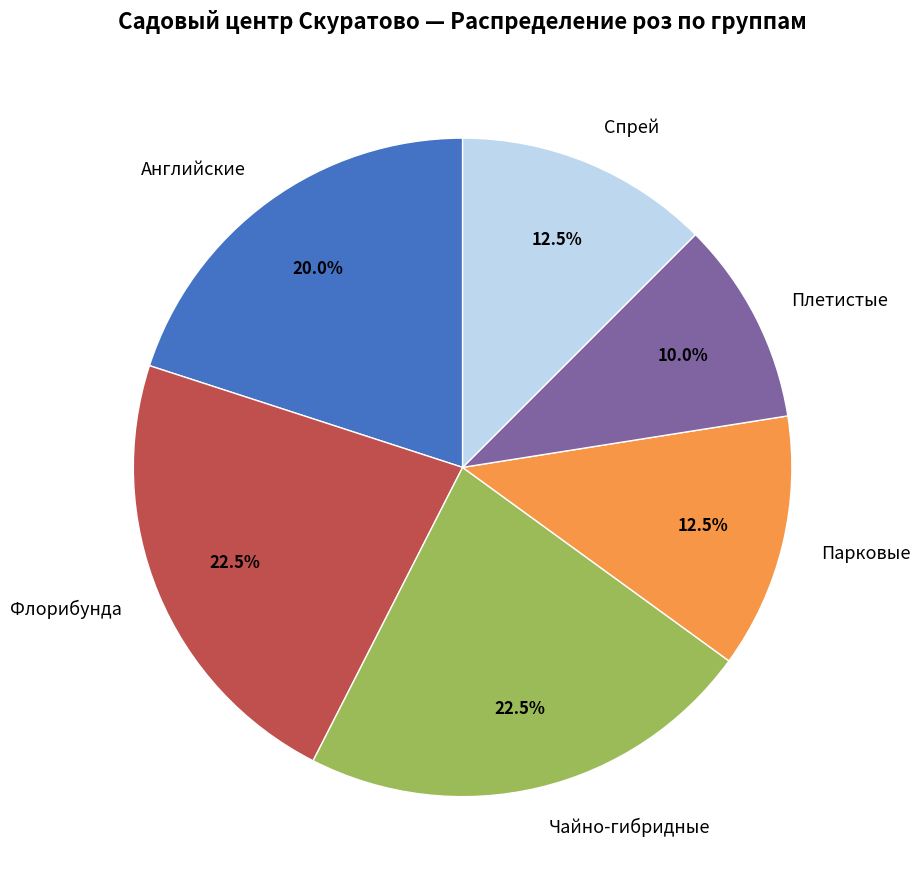

Is there any slice that represents more than half of the pie?

No